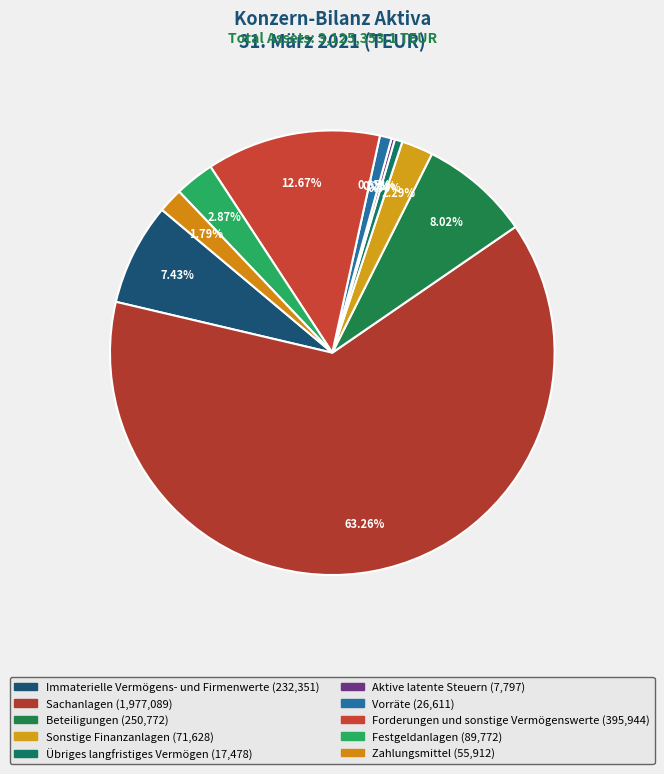

Combined, what portion of the pie is Forderungen und sonstige Vermögenswerte and Aktive latente Steuern?

12.9%